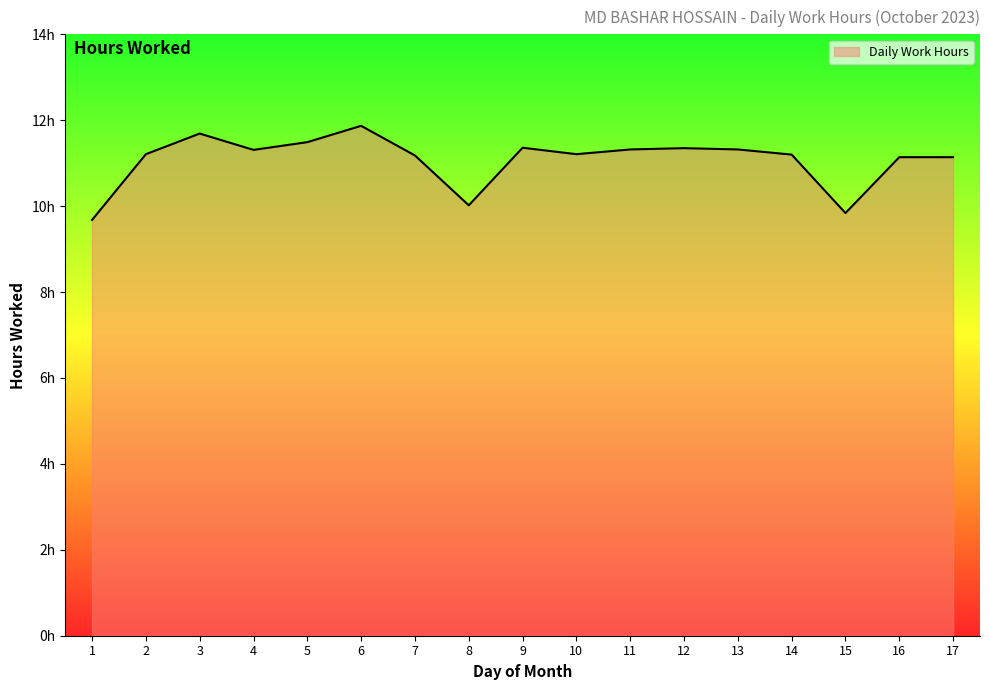

Reading left to right, what are all the values shown in this chart?

1=9.7	2=11.2	3=11.7	4=11.3	5=11.5	6=11.9	7=11.2	8=10.0	9=11.4	10=11.2	11=11.3	12=11.3	13=11.3	14=11.2	15=9.8	16=11.1	17=11.1